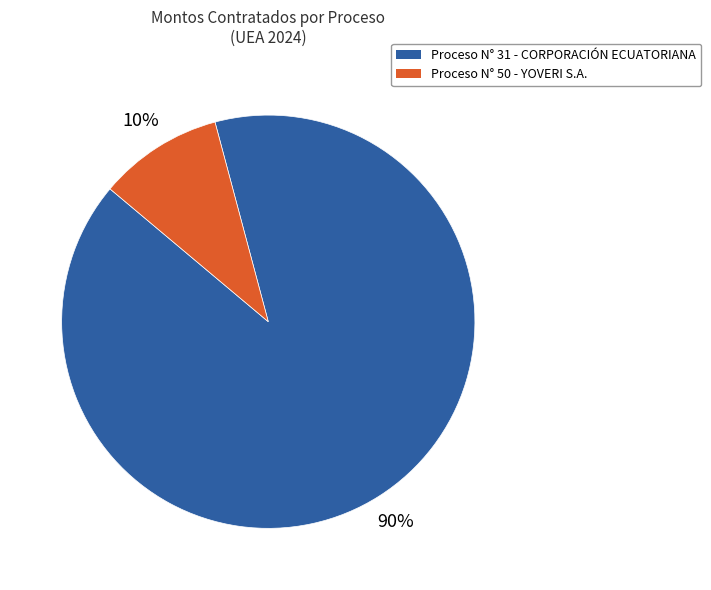

Is there any slice that represents more than half of the pie?

Yes